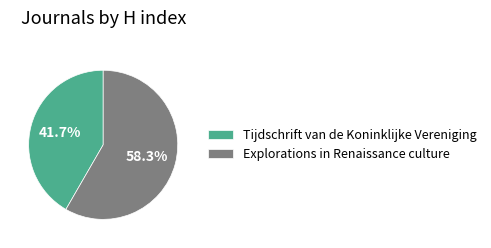

Between Tijdschrift van de Koninklijke Vereniging and Explorations in Renaissance culture, which is larger?

Explorations in Renaissance culture